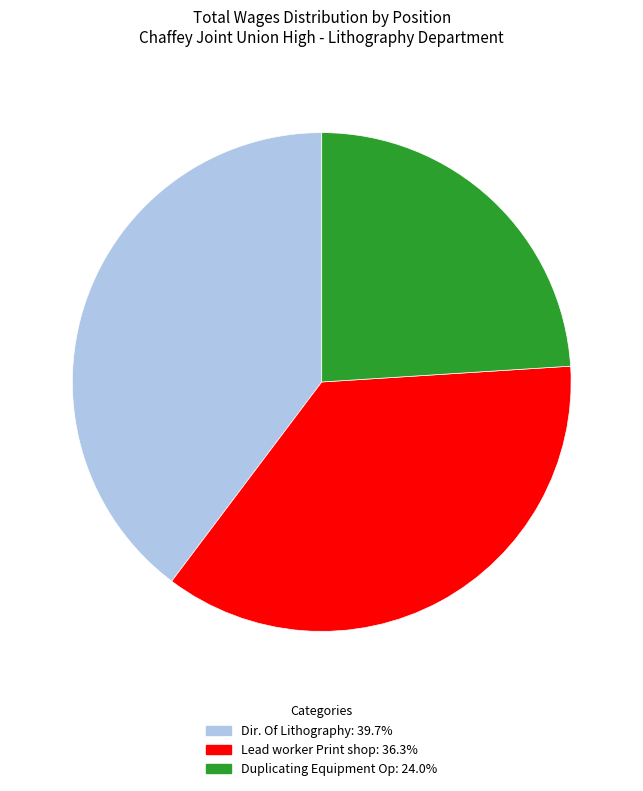

True or false: Lead worker Print shop accounts for 24% of the total.

False